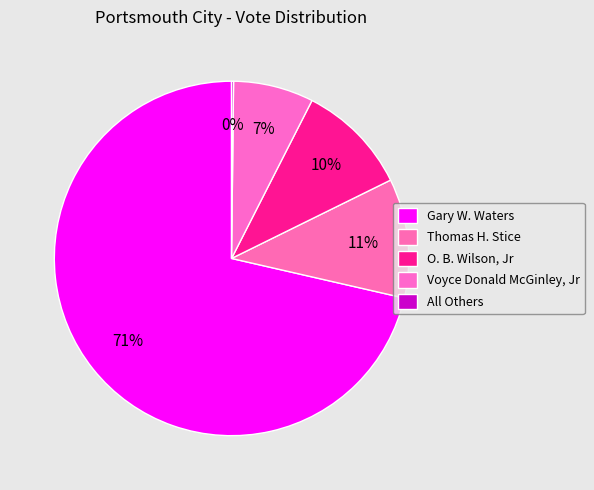

What is the change in value from O. B. Wilson, Jr to Voyce Donald McGinley, Jr?

-741